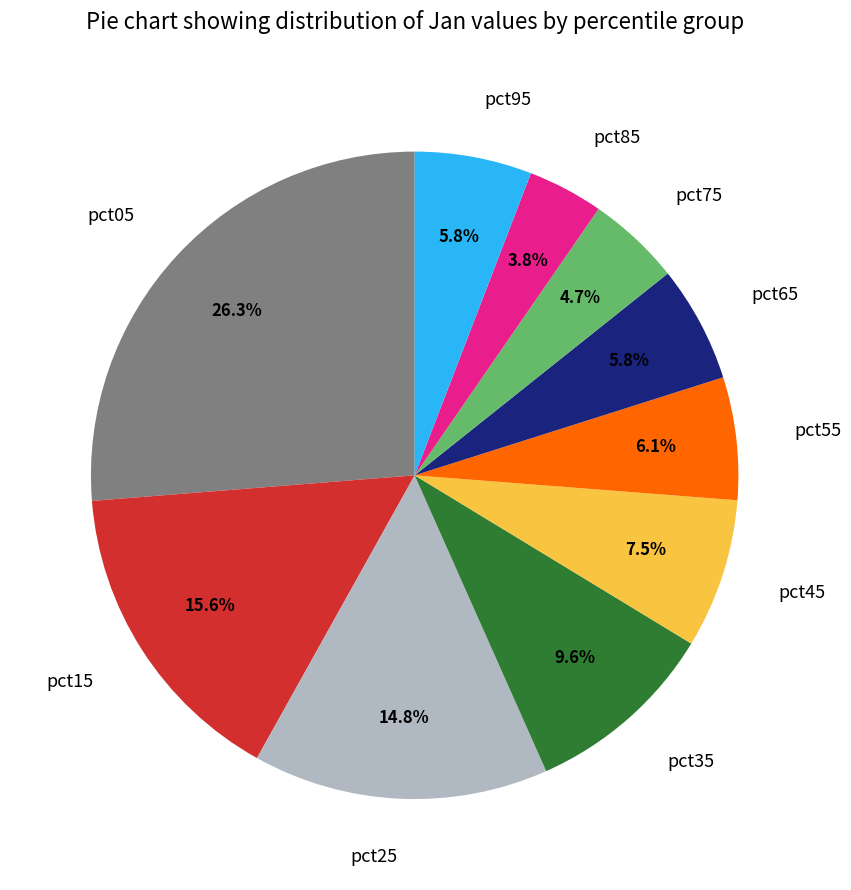

Which slice is the smallest?

pct85